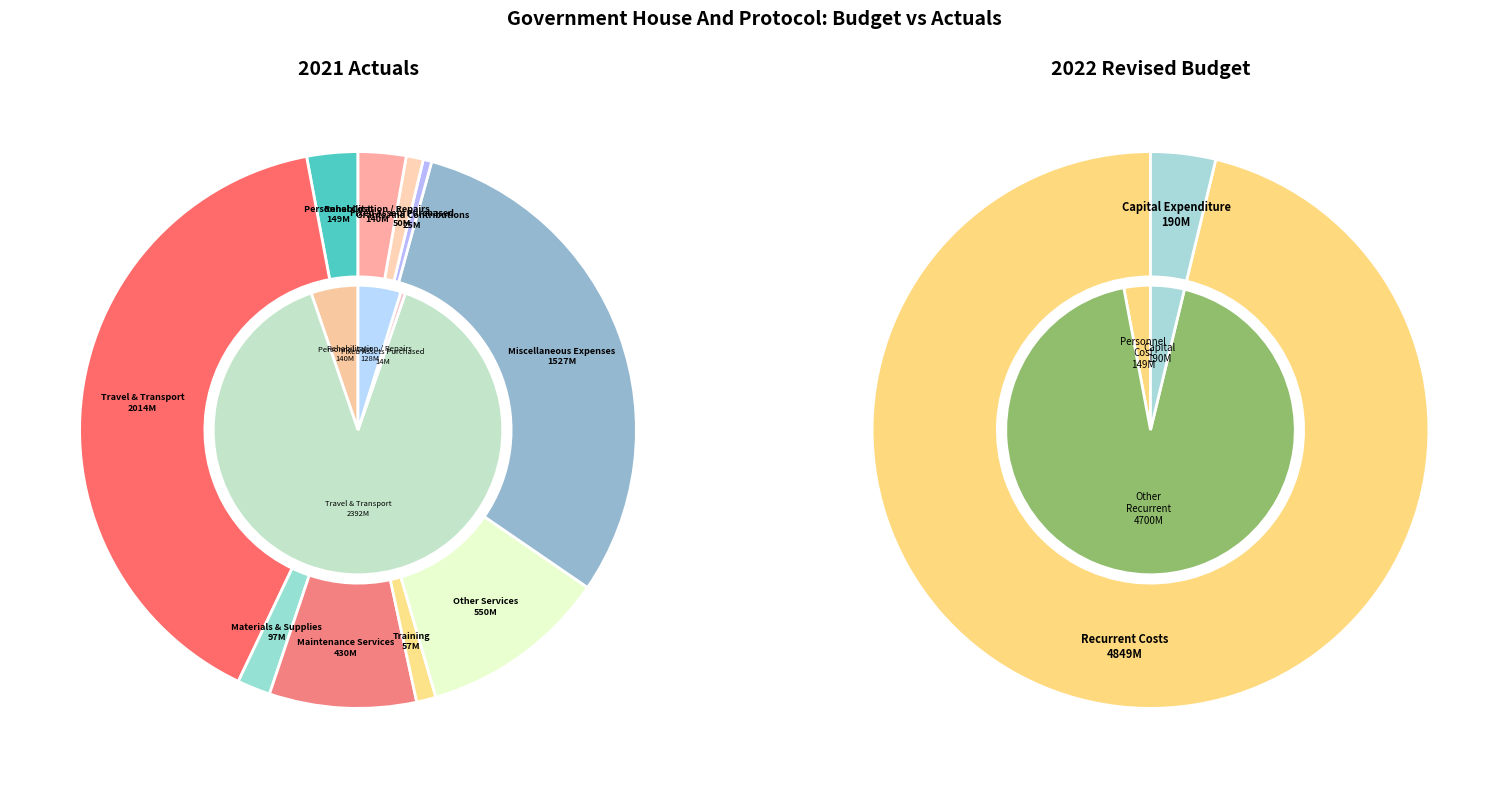

How many segments does this pie chart have?

11